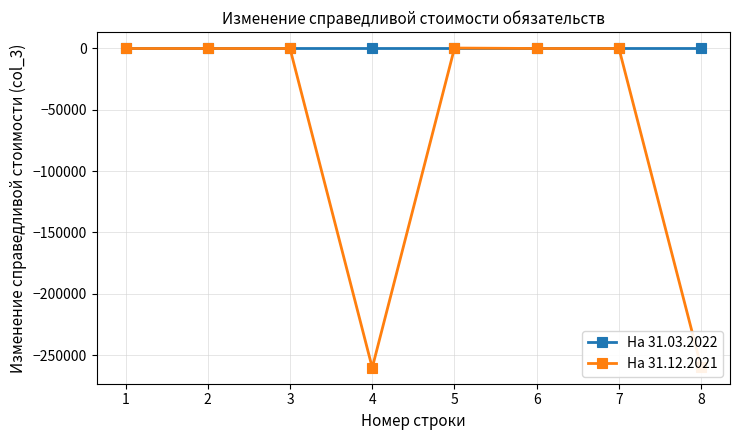

What is the spread (max minus min) of values at 4?

260300.8